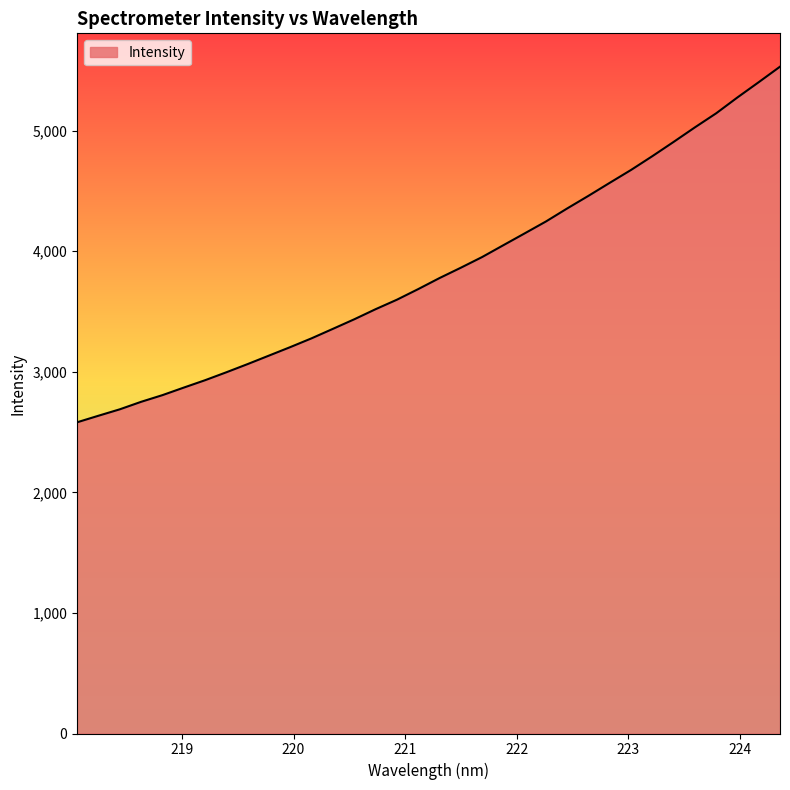

What is the maximum value shown in the chart?

5529.9